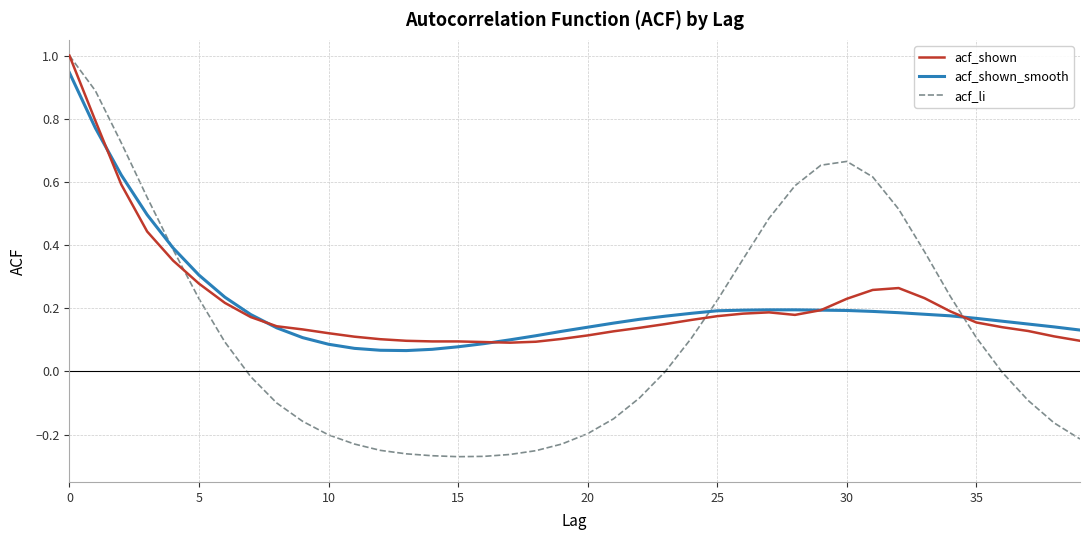

Which series has the widest spread of values?

acf_li